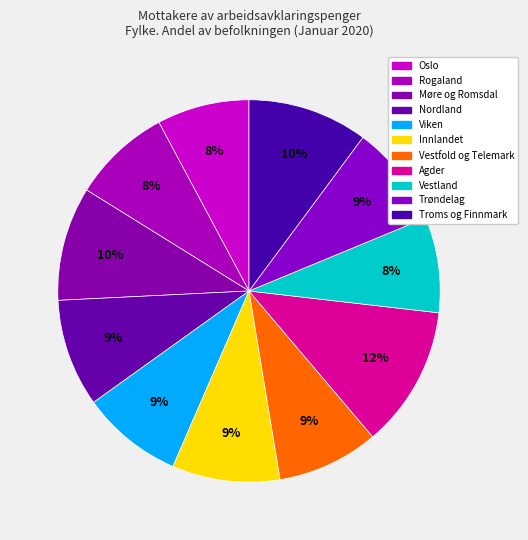

Count the number of slices in the pie.

11